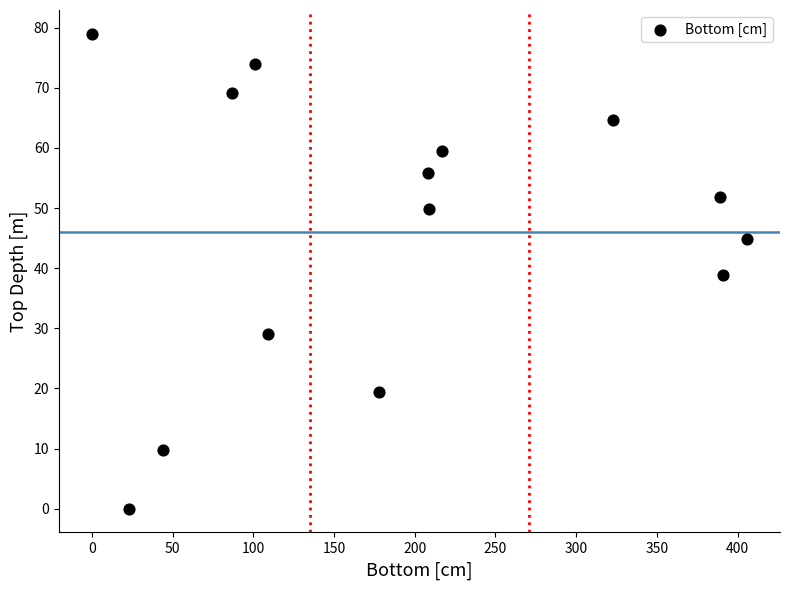

What is the range of Y values (max minus min)?

79.0